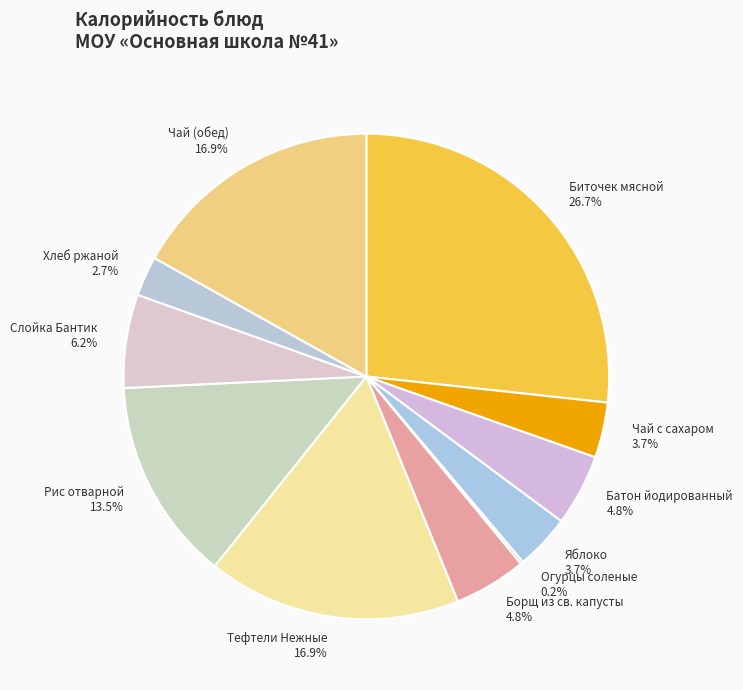

Is Борщ из св. капусты the majority of the pie?

No